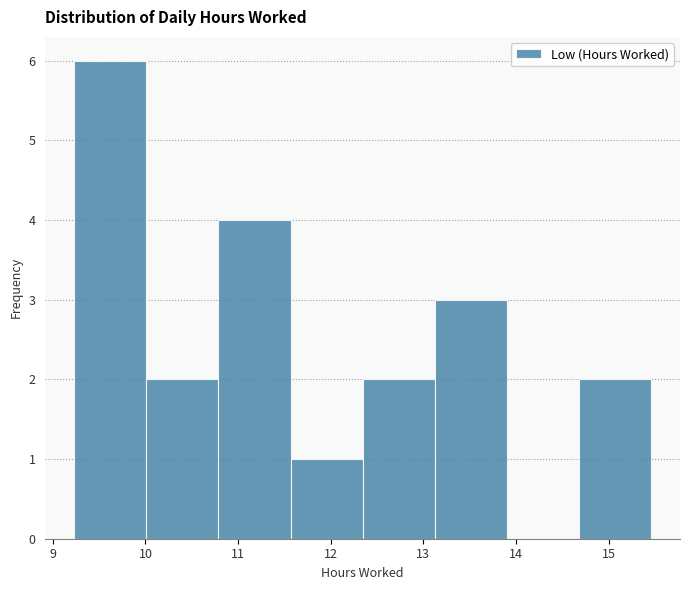

How tall is the bar that spans 10.0 to 10.8 on the x-axis? Neither the bar edges nor the heights are printed on the chart, so give them approximately, as read against the axes.

2